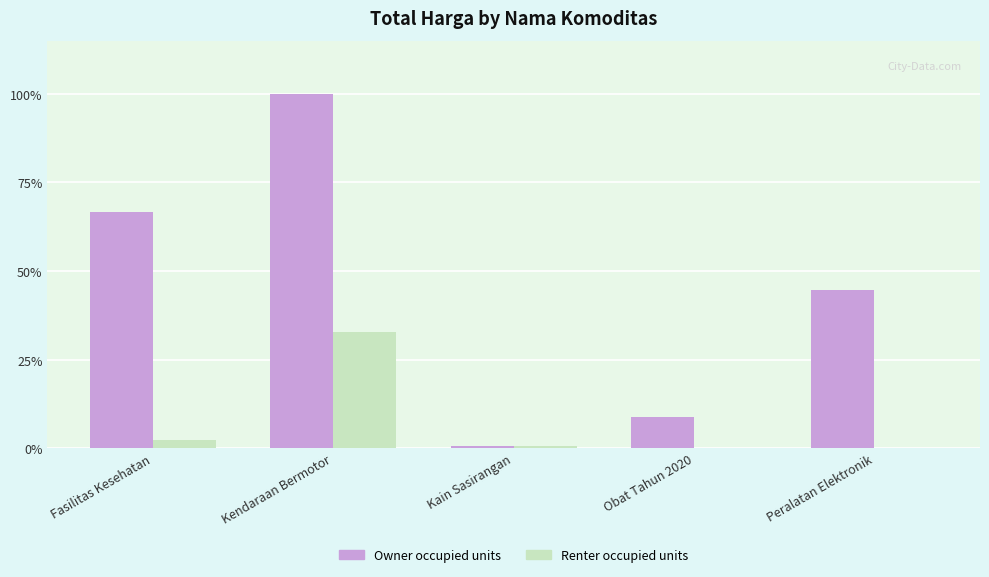

Which series has the widest spread of values?

Owner occupied units